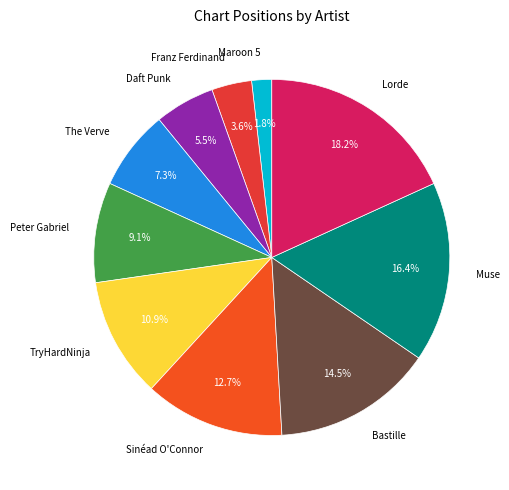

Between TryHardNinja and Daft Punk, which is larger?

TryHardNinja